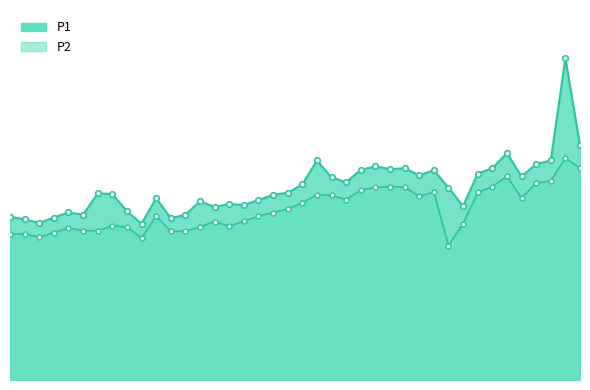

List the series in order of their overall mean, highest first.

P1, P2